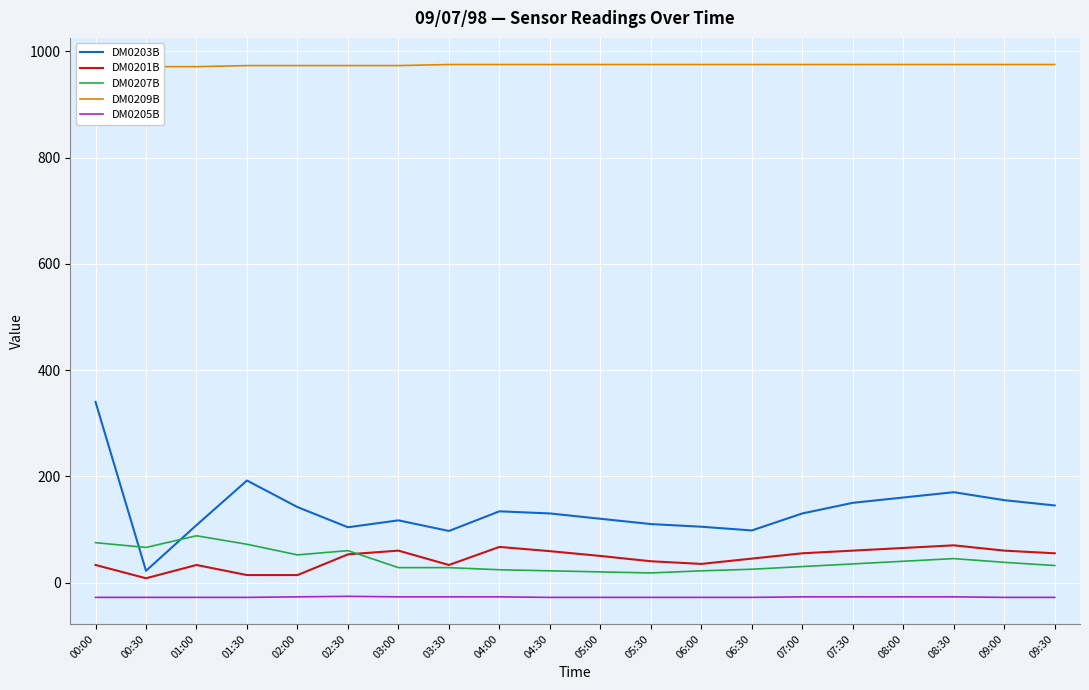

True or false: DM0203B has a value of 110 at 05:30.

True